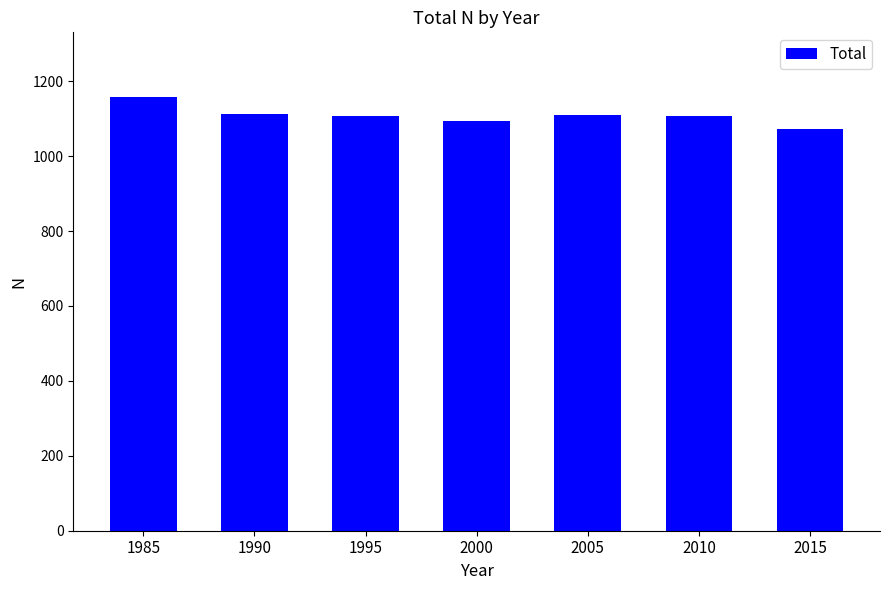

Which has a higher value, 2005 or 2000?

2005